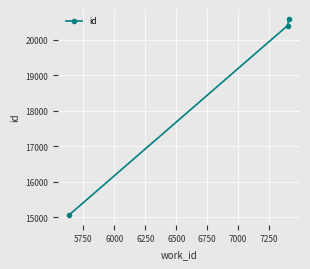

How many series are shown in this chart?

1